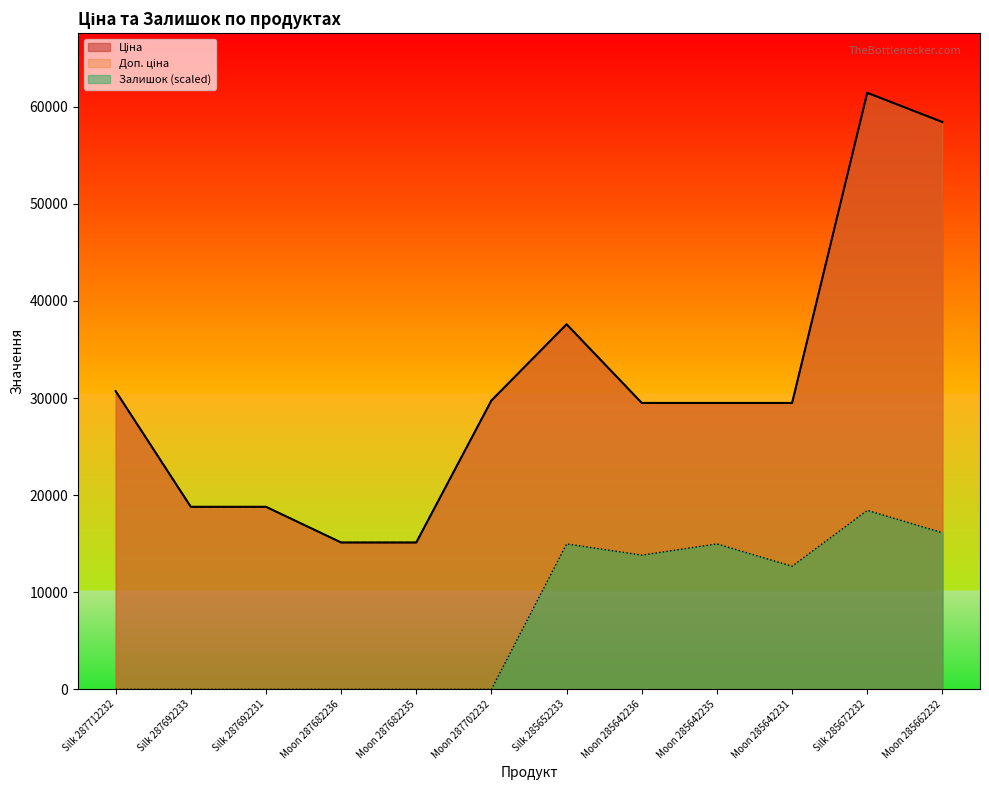

True or false: Ціна and Залишок intersect in this chart.

False